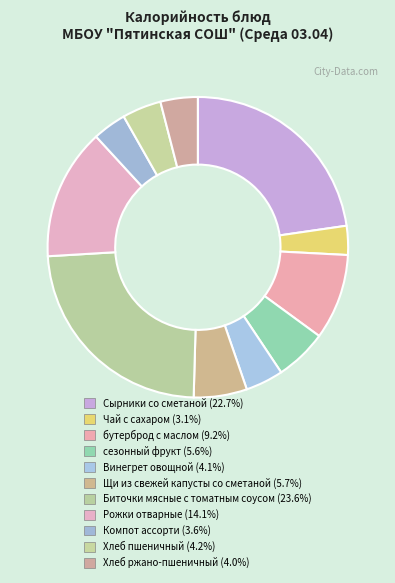

Which slice is the largest?

Биточки мясные с томатным соусом